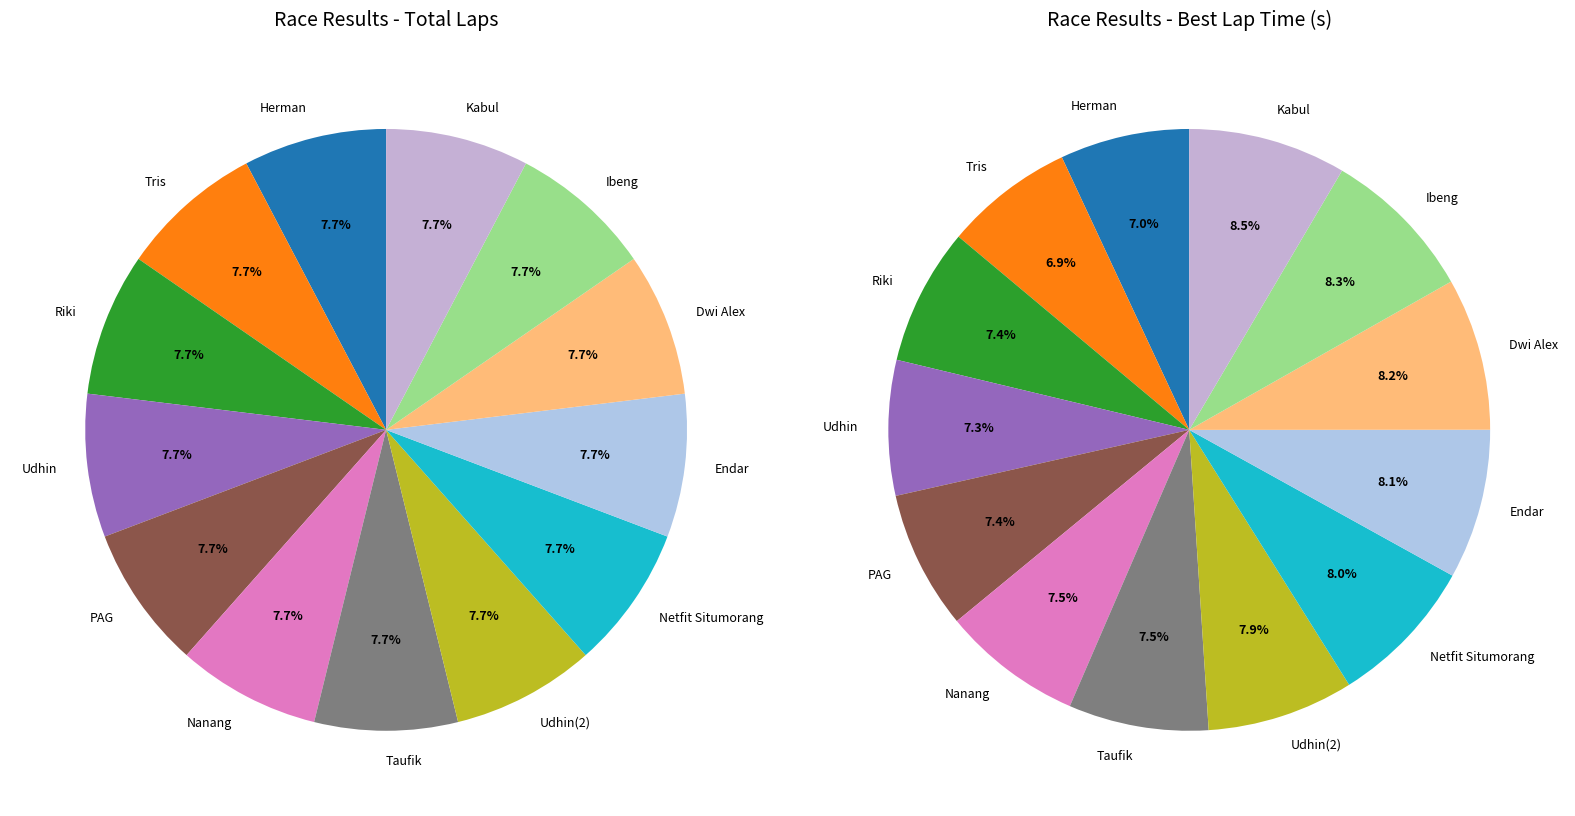

To the nearest percent, what percentage of the pie is Nanang?

8%